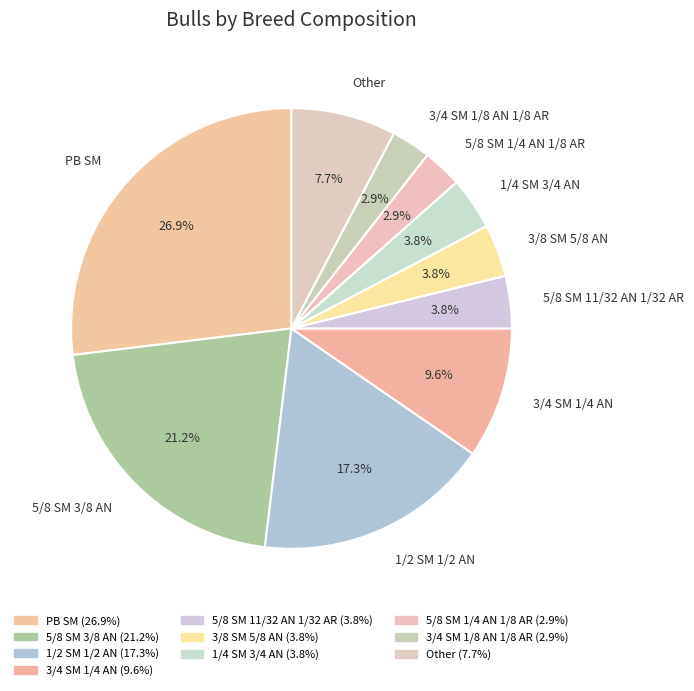

To the nearest percent, what is the average slice percentage?

10%